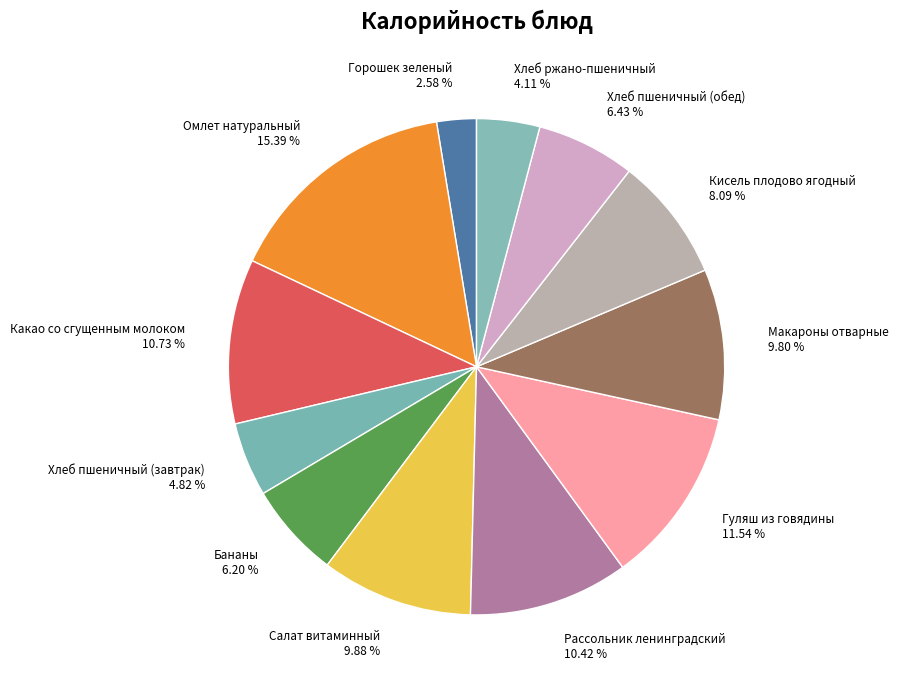

Is there a majority slice in this chart?

No